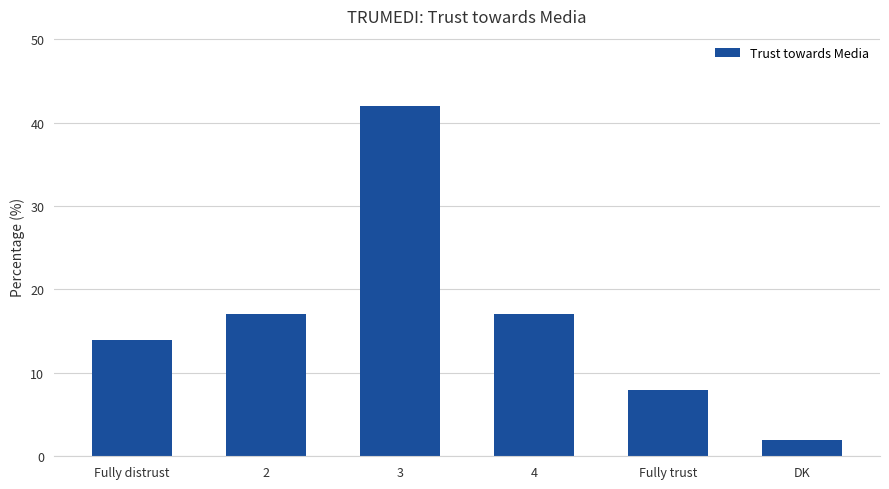

Between Fully trust and 2, which is larger?

2